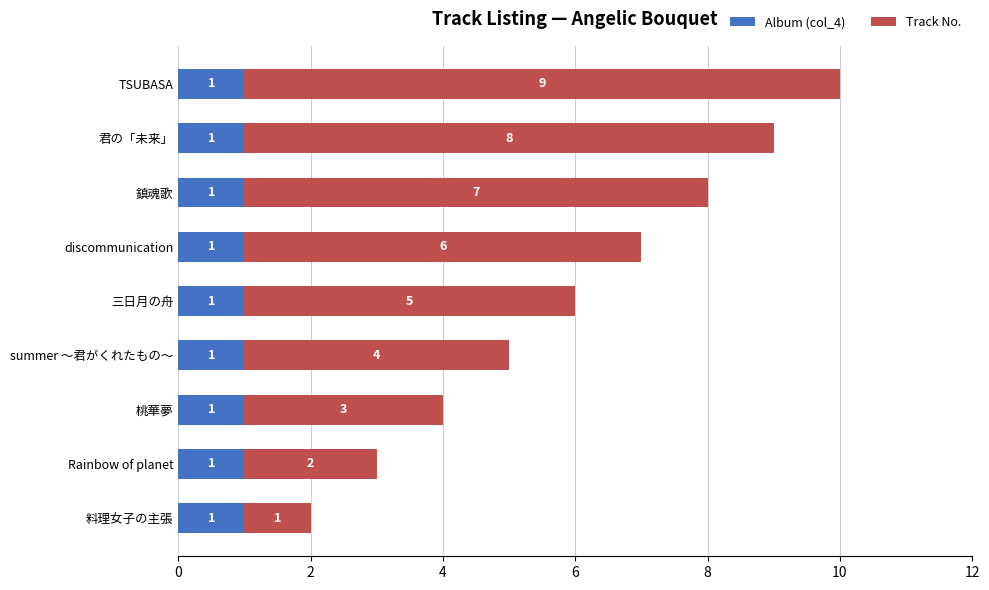

How many series are shown in this chart?

2